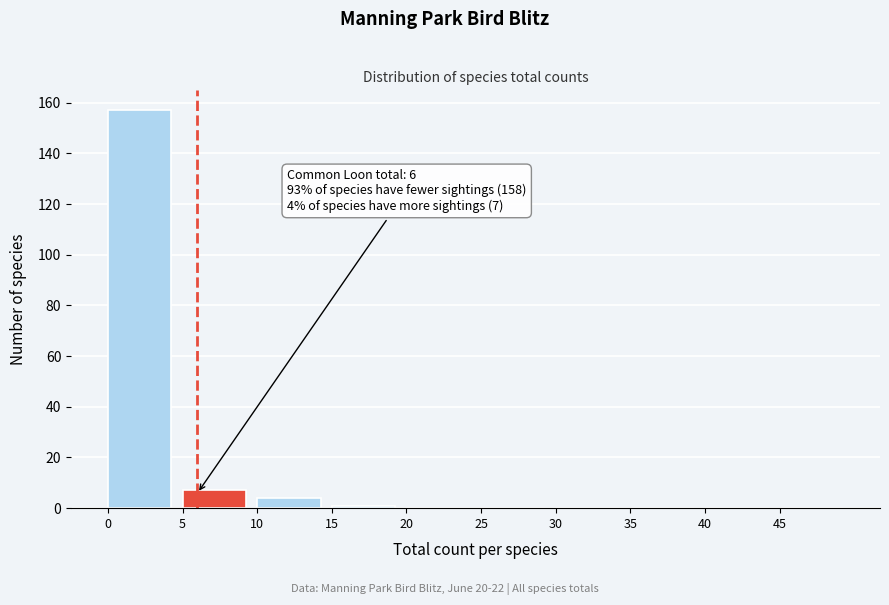

Over which range of the x-axis is the bar tallest?

0 to 5